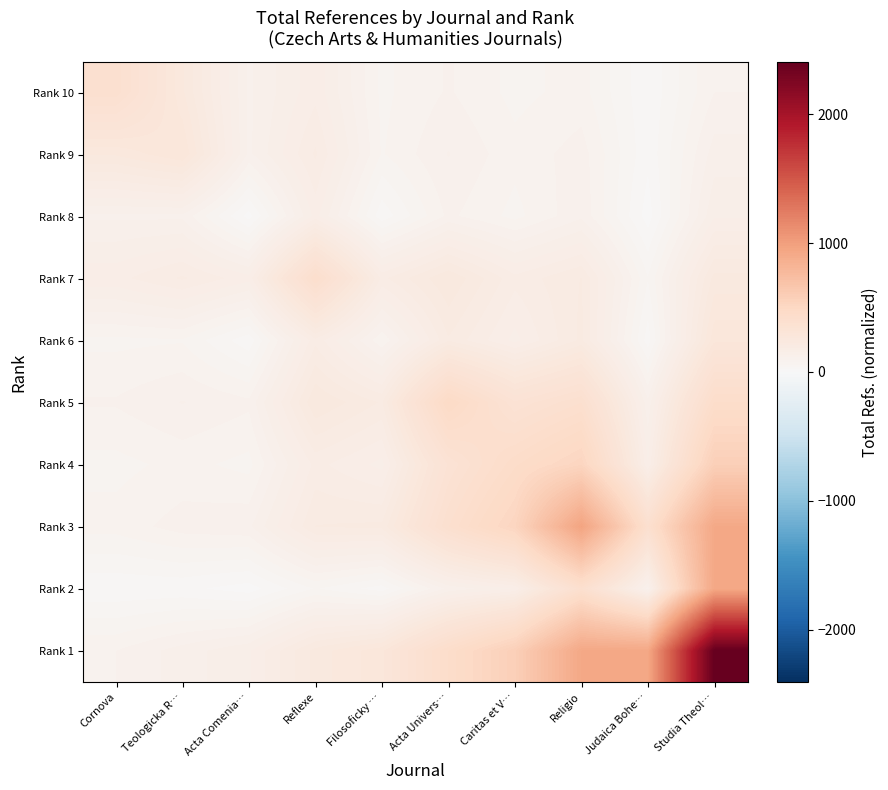

List the series in order of their peak value, lowest first.

Rank 8, Rank 6, Rank 9, Rank 10, Rank 7, Rank 5, Rank 4, Rank 2, Rank 3, Rank 1